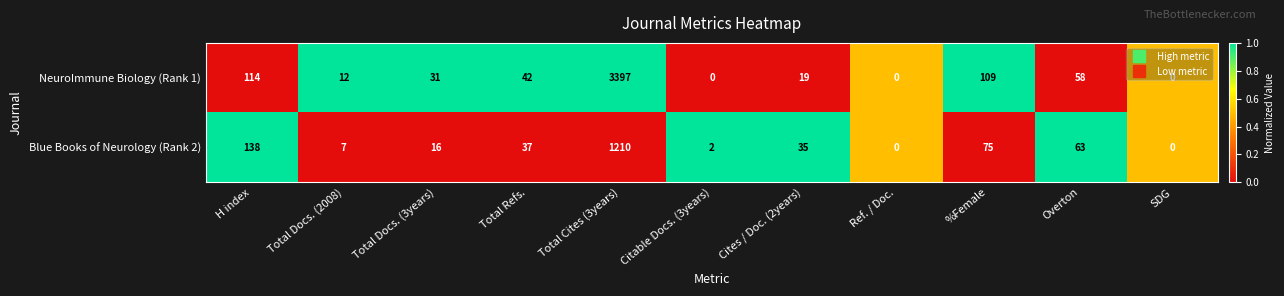

The value of Blue Books of Neurology (Rank 2) at Total Docs. (3years) is 16. True or false?

True